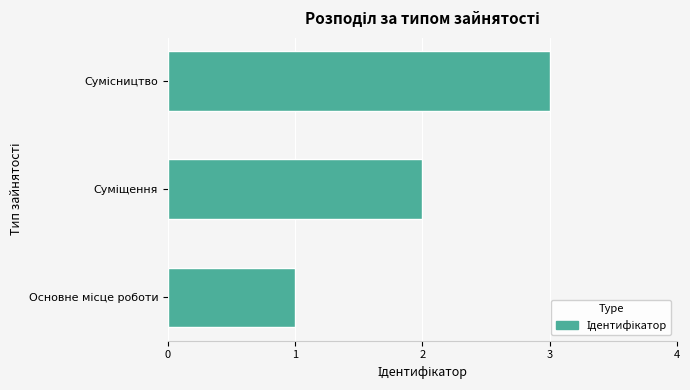

What is the greatest value displayed?

3